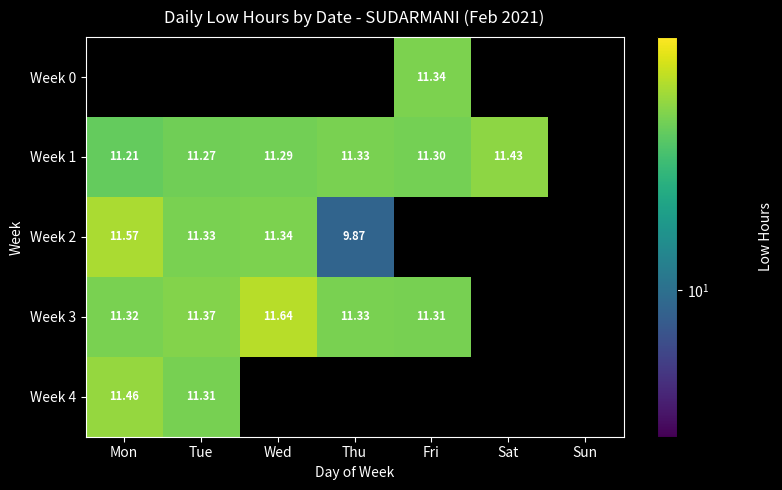

Count the number of categories in the chart.

7